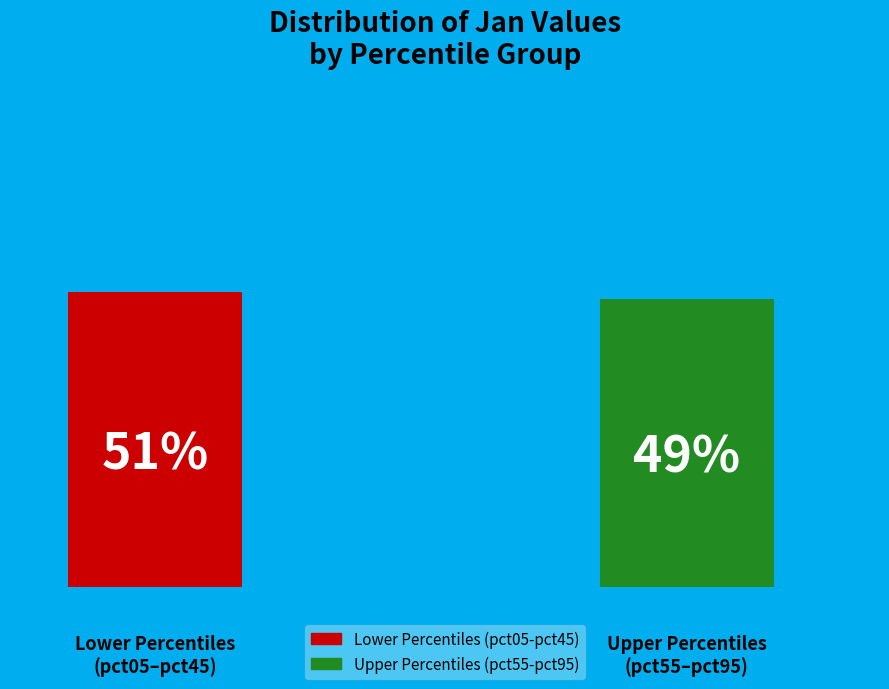

To the nearest percent, what portion does pct85 represent?

10%